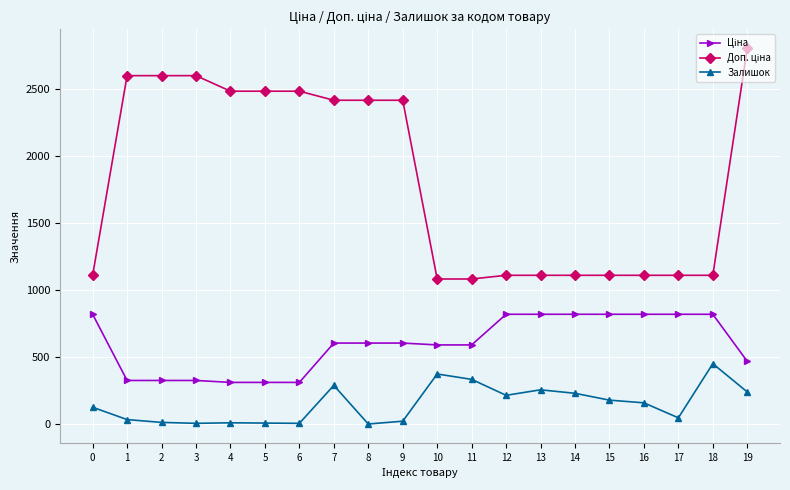

At which category is the sum across all series the highest?

19